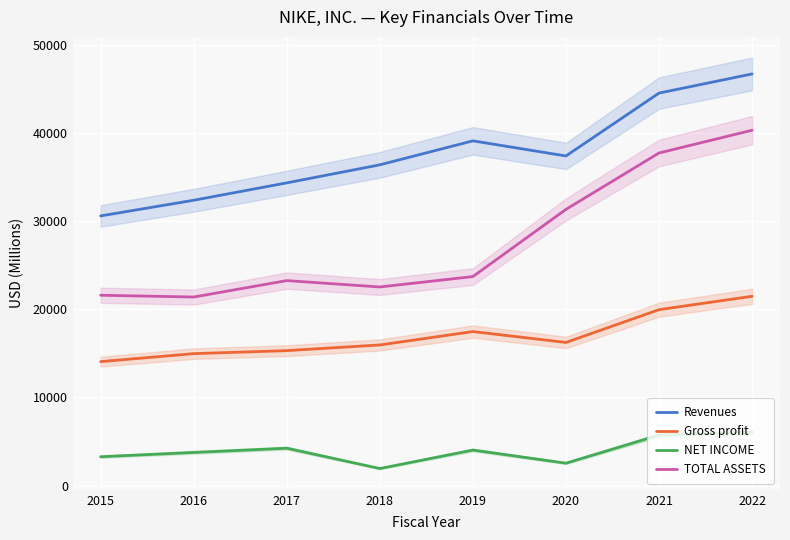

What is the value of the Revenues point at the 6th from the left?

37403